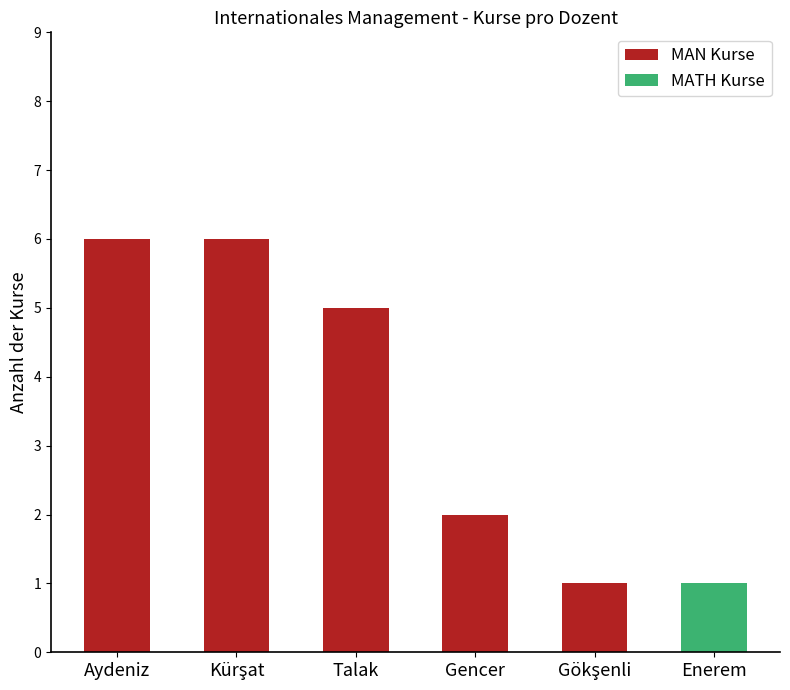

What is the sum of the MAN Kurse values at Aydeniz and Talak?

11